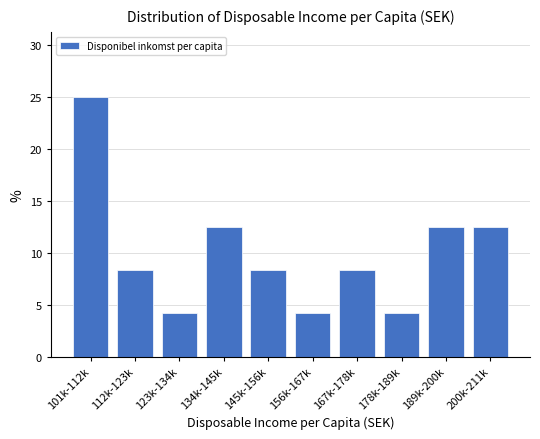

Reading left to right, transcribe all the data shown in this chart.

101k-112k=25.0	112k-123k=8.3	123k-134k=4.2	134k-145k=12.5	145k-156k=8.3	156k-167k=4.2	167k-178k=8.3	178k-189k=4.2	189k-200k=12.5	200k-211k=12.5